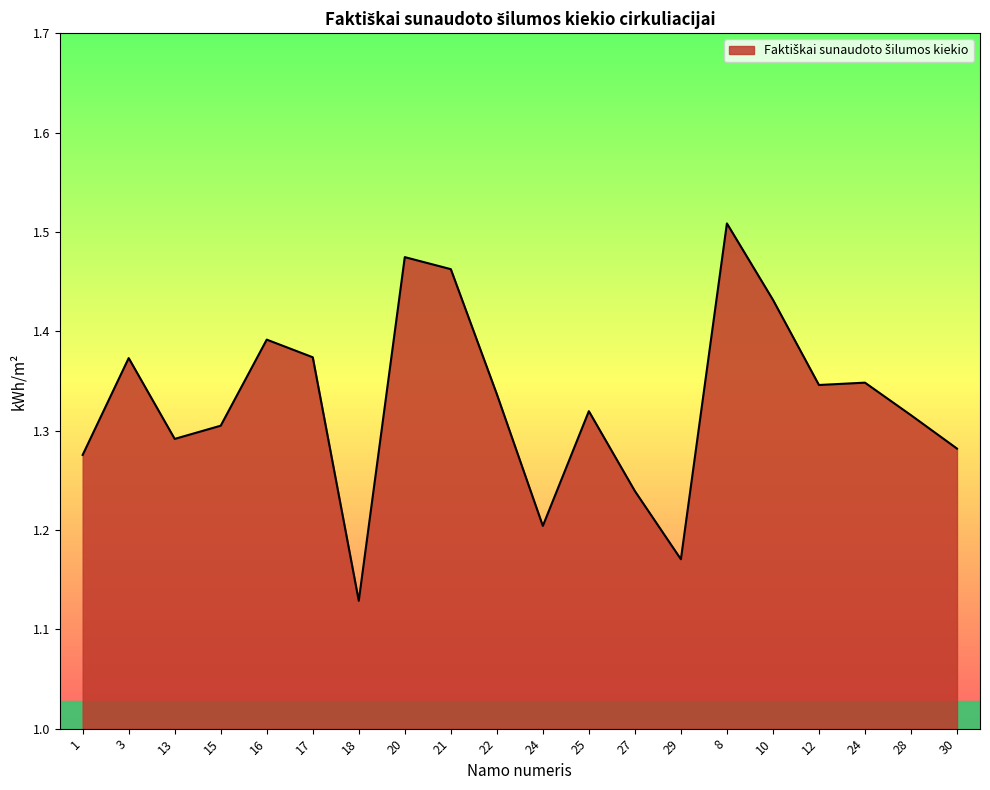

What is the change in value from 1 to 29?

-0.1